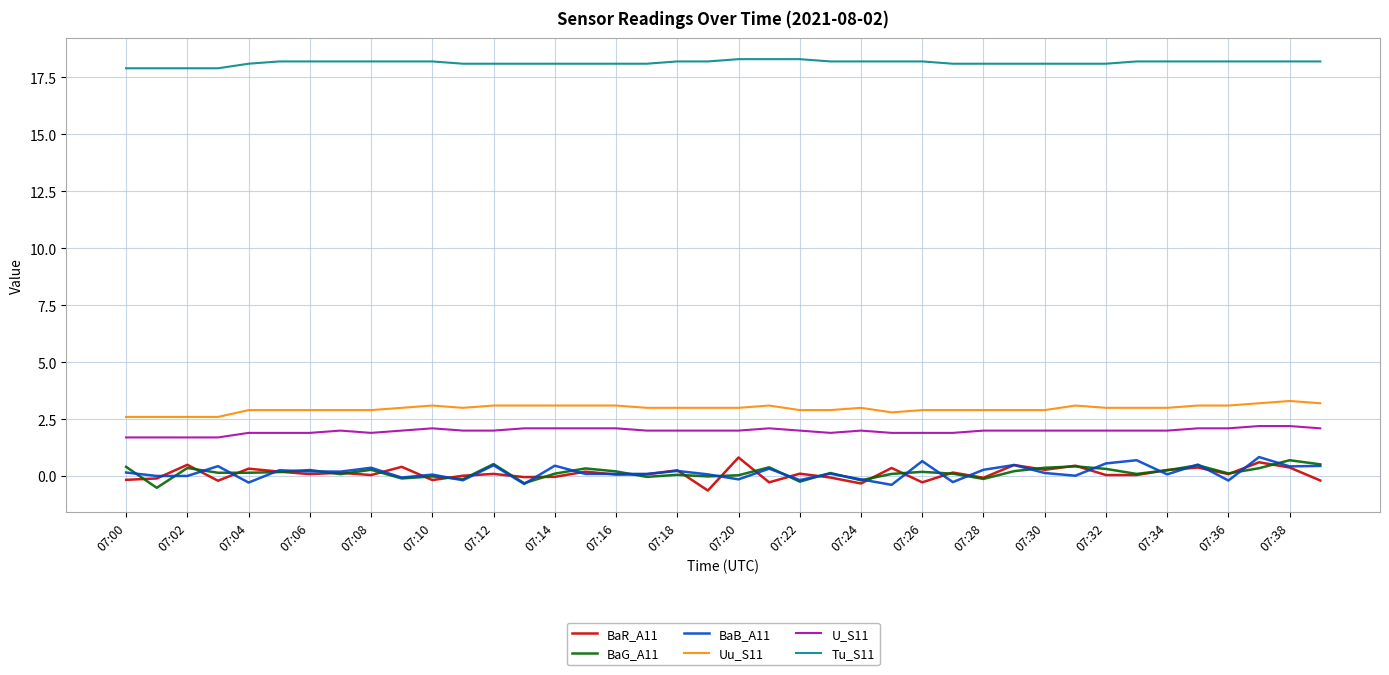

What is the sum of all Uu_S11 values?

118.7